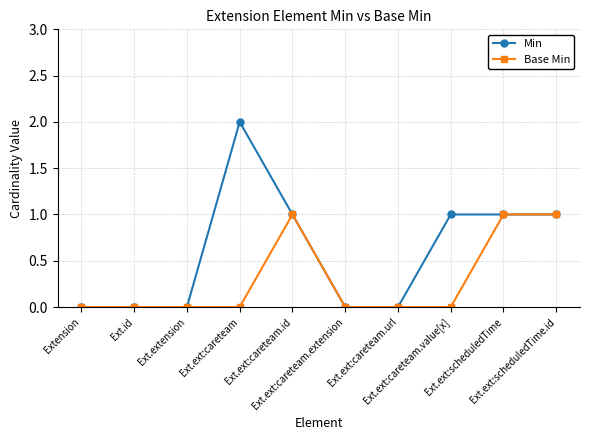

Which series has the widest spread of values?

Min